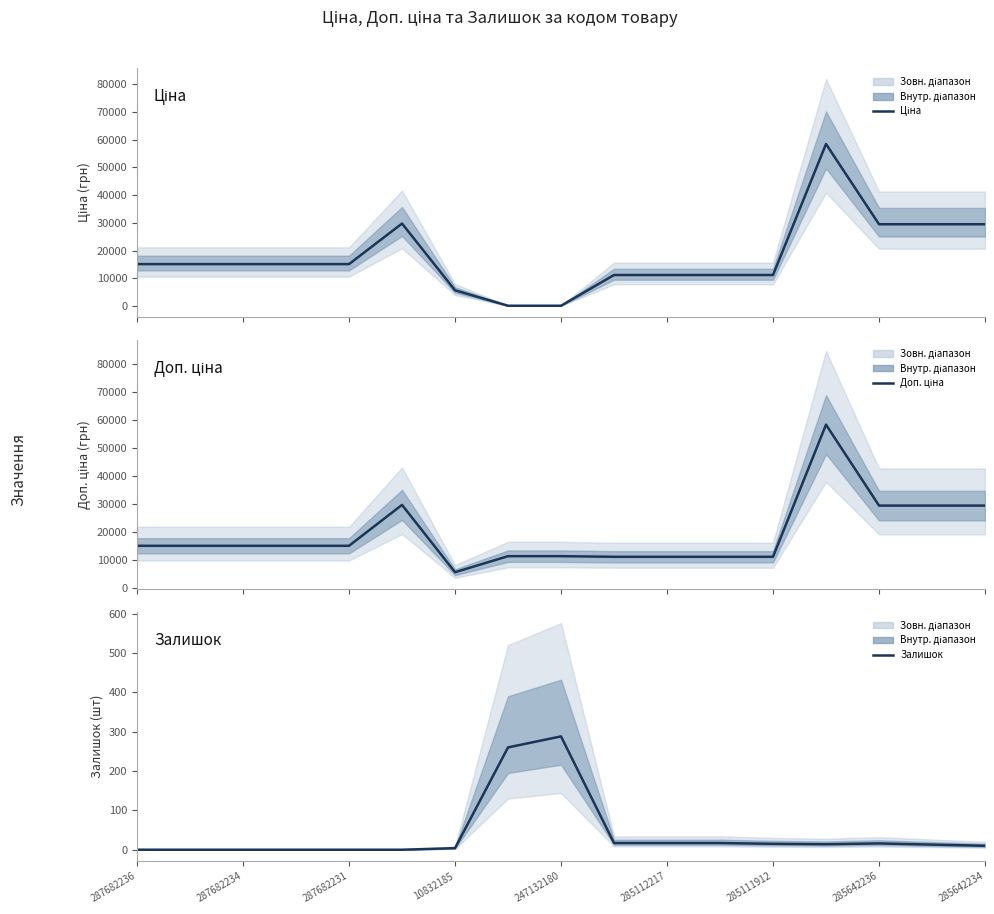

What value does the Ціна series have at 9?

11188.2